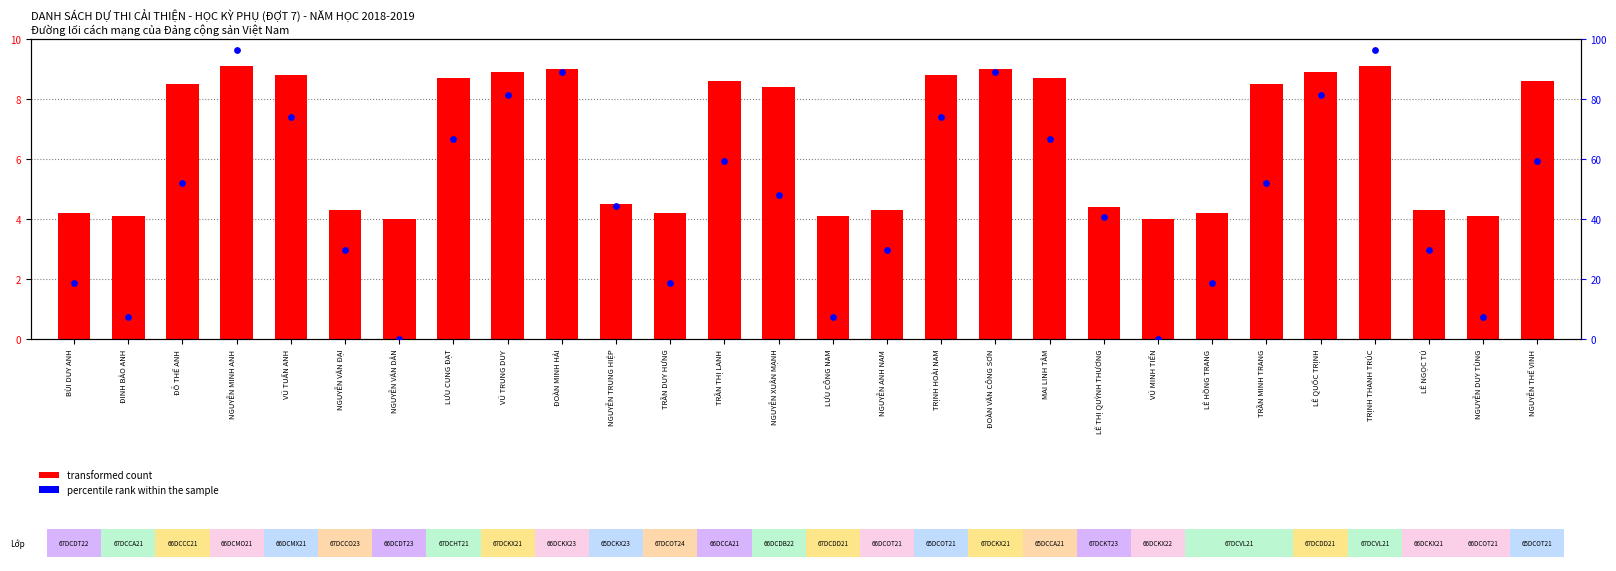

Which series has the largest total across all categories?

percentile rank within the sample